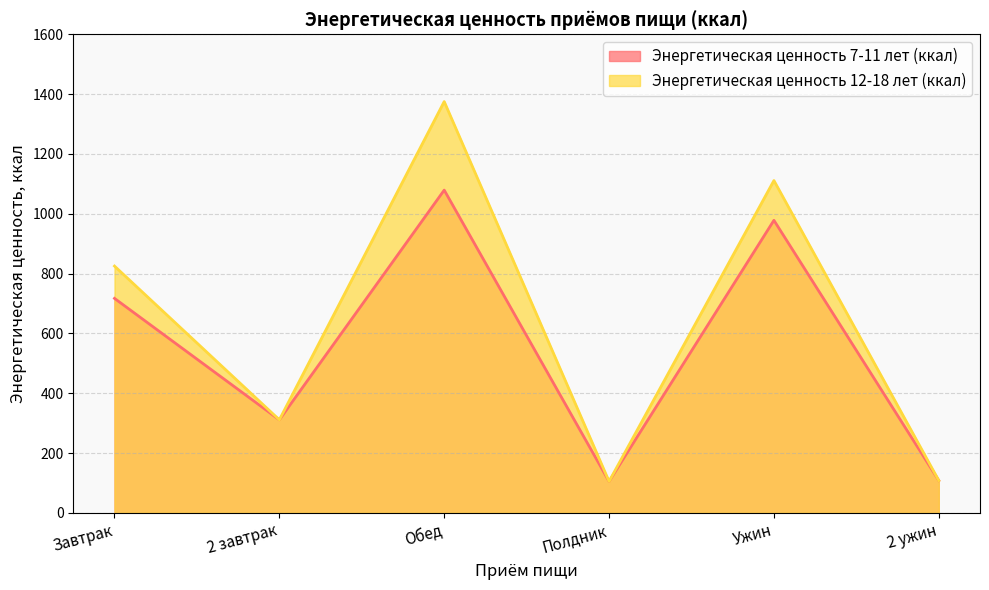

Reading left to right, what are all the values shown in this chart?

Энергетическая ценность 7-11 лет (ккал): Завтрак=717	2 завтрак=311	Обед=1079	Полдник=105	Ужин=978	2 ужин=108
Энергетическая ценность 12-18 лет (ккал): Завтрак=825	2 завтрак=311	Обед=1375	Полдник=105	Ужин=1111	2 ужин=108